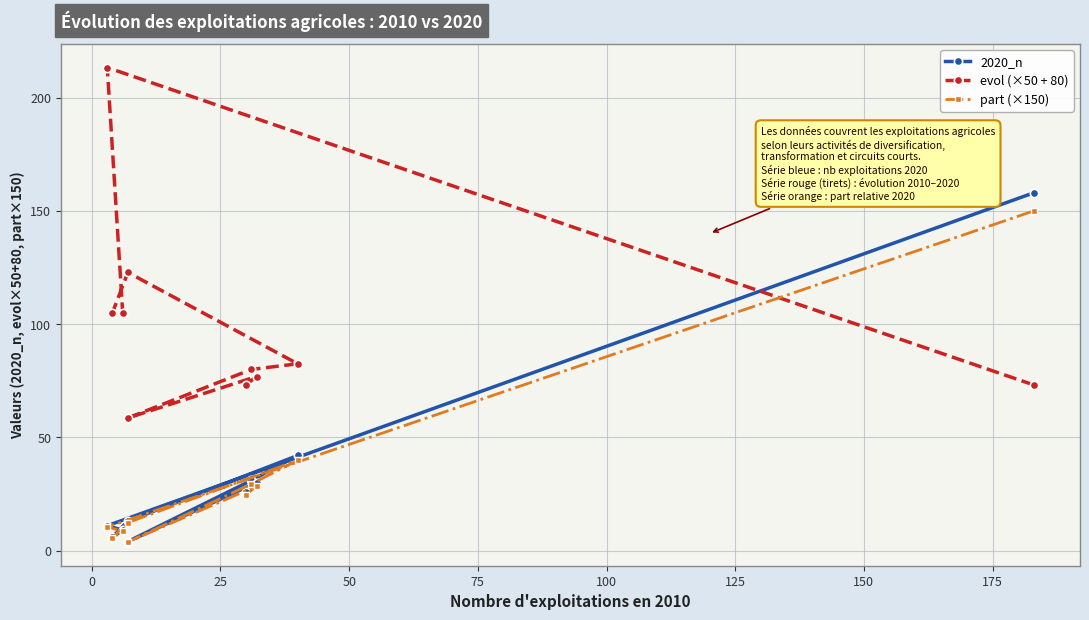

True or false: 2020_n has more than 1 interior local peaks.

True